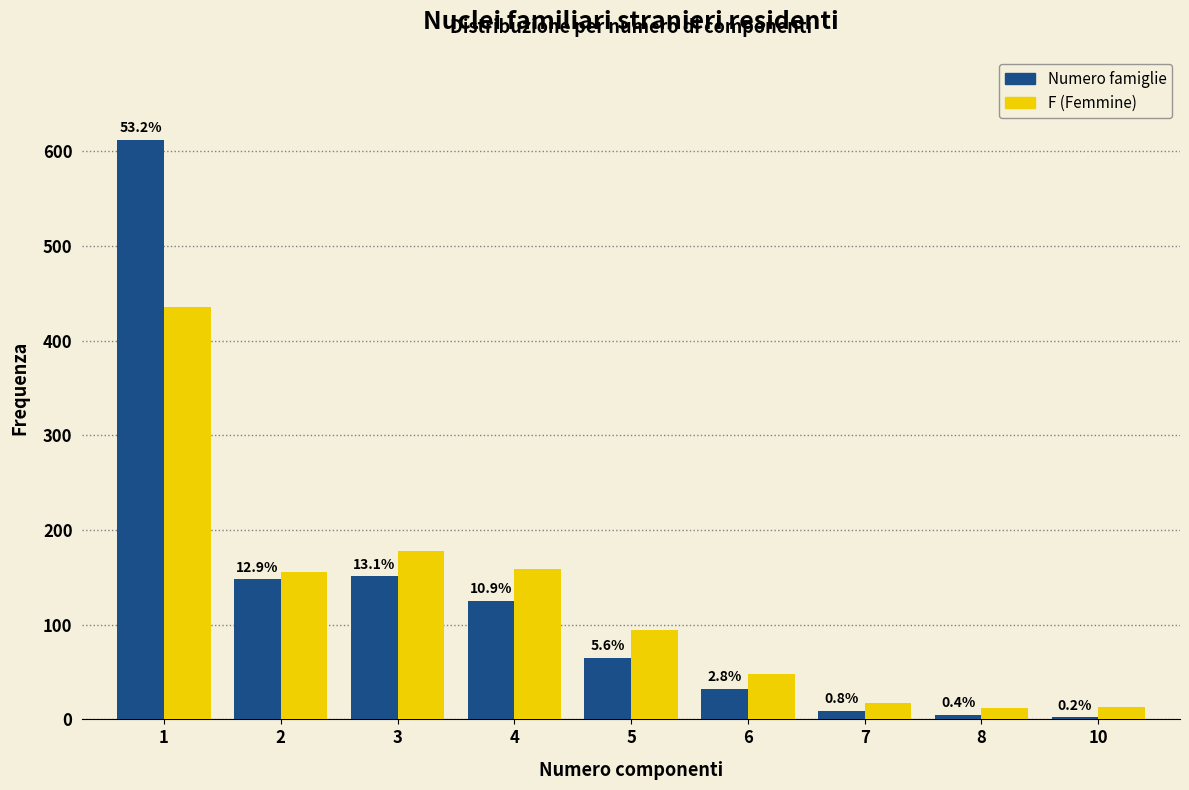

What is the difference between the F (Femmine) values at 8 and 3?

166